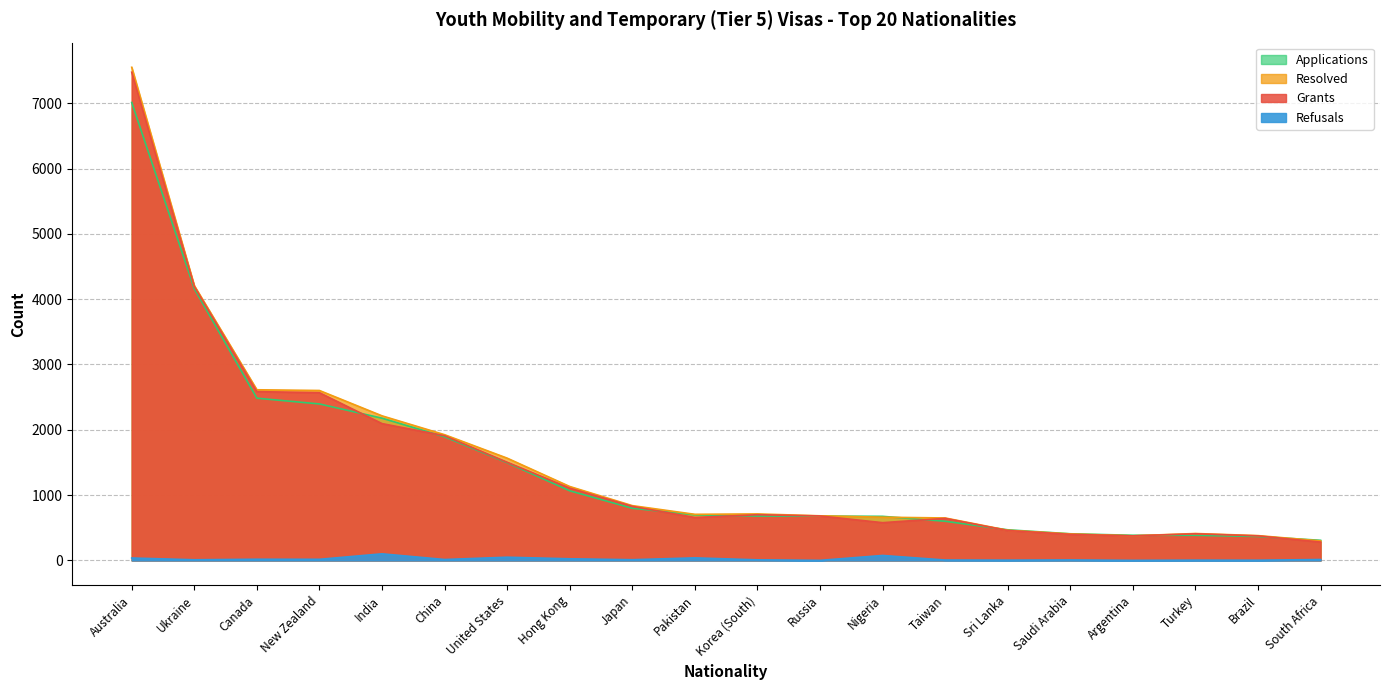

What position from the right is Argentina?

4